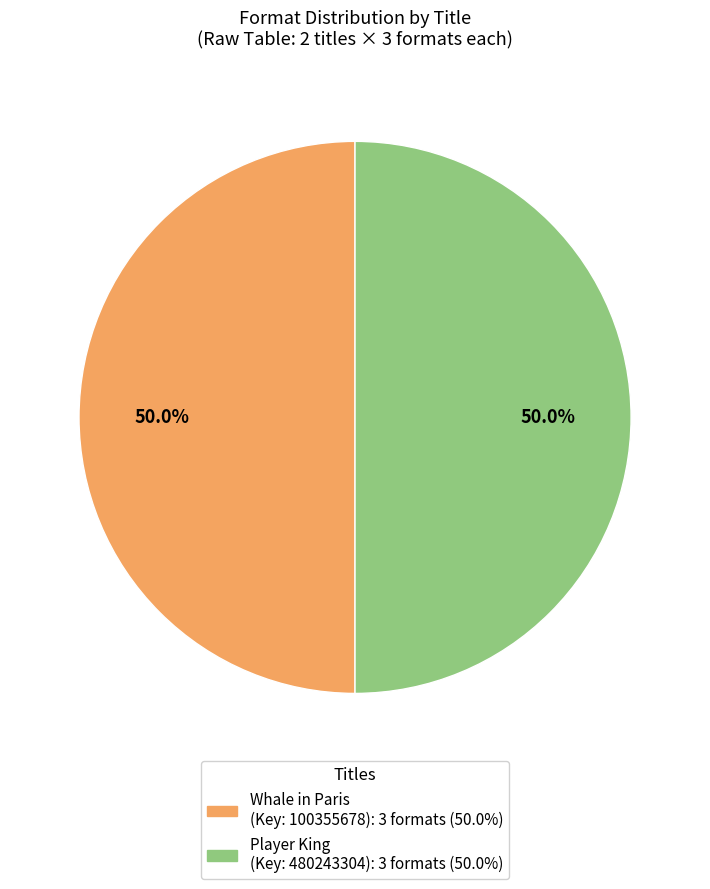

How many slices are in this pie chart?

2